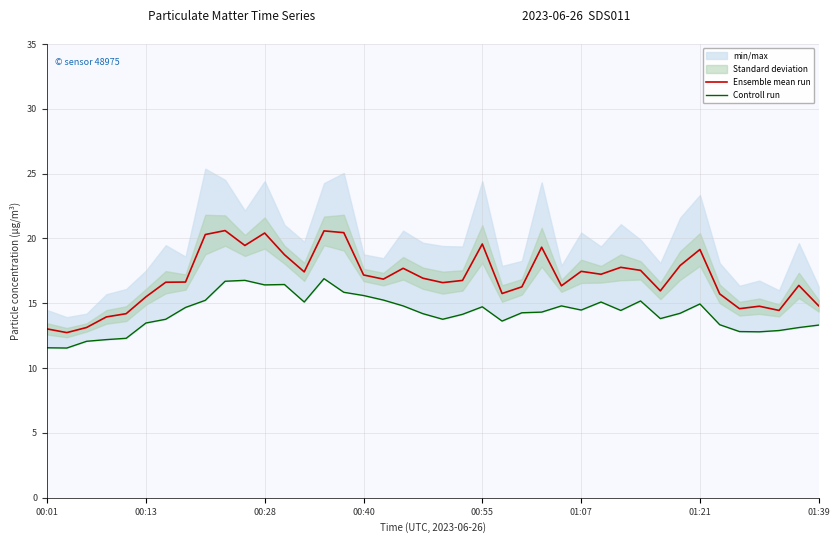

True or false: Controll run and Ensemble mean run intersect in this chart.

False